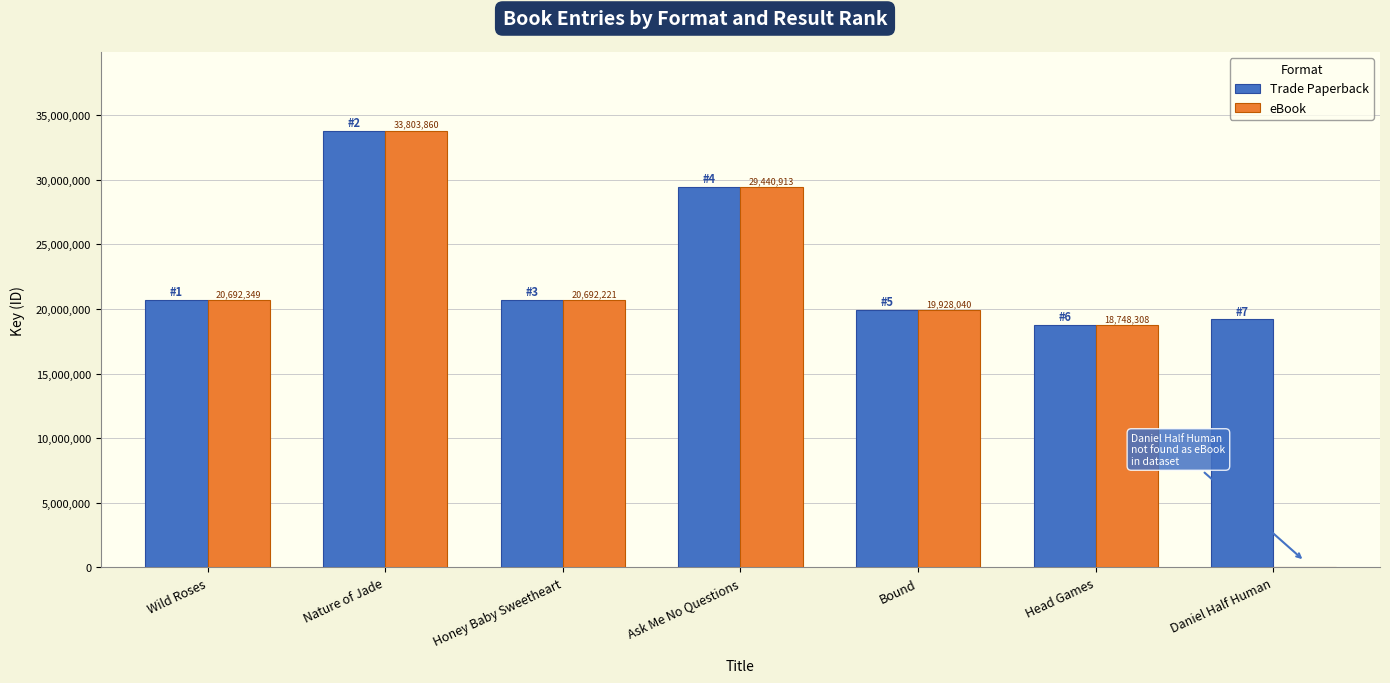

Which series changed the most between Head Games and Daniel Half Human?

eBook